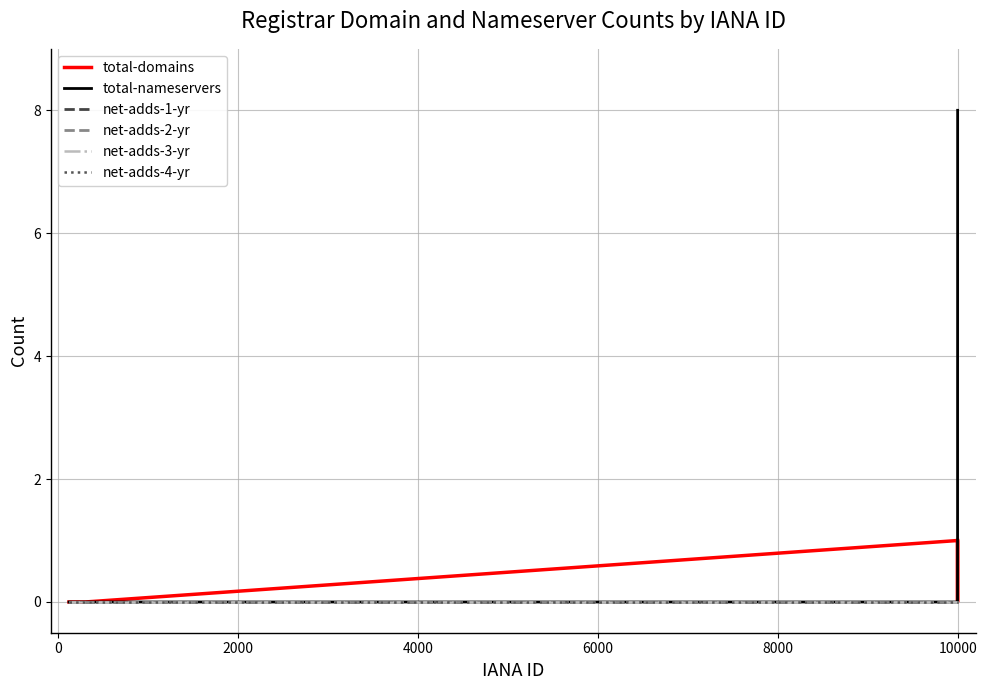

True or false: net-adds-4-yr and net-adds-2-yr intersect in this chart.

False